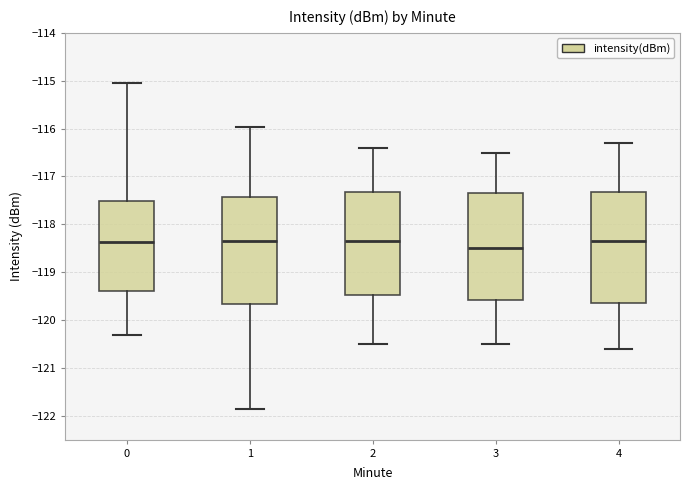

Reading left to right, read every box against the y-axis: the position of its median line, the range the box covers, and the ends of its whiskers. The values are not printed on the chart, so give them approximately, as read against the axis.

0: median -118.4, box -119.4 to -117.5, whiskers -120.3 to -115.0
1: median -118.3, box -119.7 to -117.4, whiskers -121.9 to -116.0
2: median -118.3, box -119.5 to -117.3, whiskers -120.5 to -116.4
3: median -118.5, box -119.6 to -117.3, whiskers -120.5 to -116.5
4: median -118.3, box -119.6 to -117.3, whiskers -120.6 to -116.3